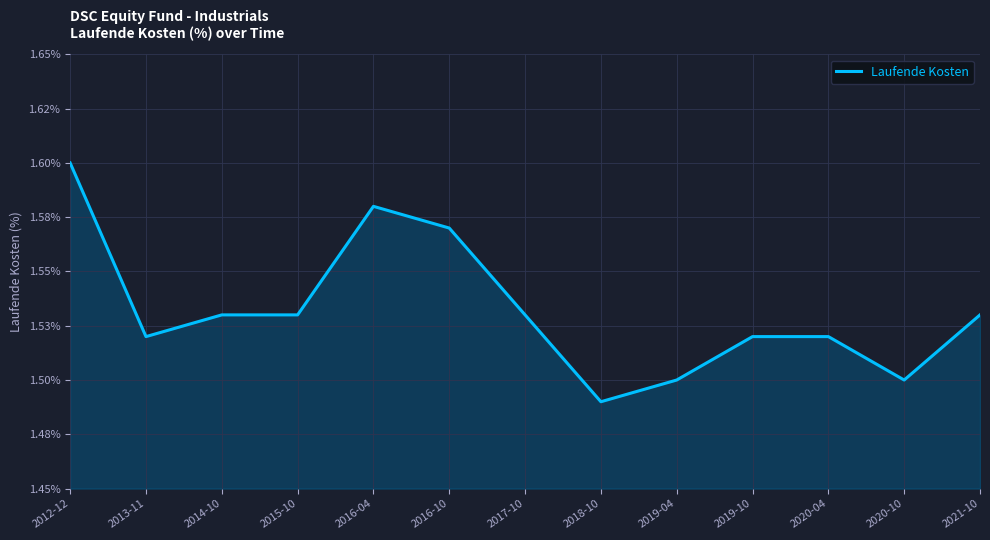

What is the difference between the maximum and minimum values?

0.1